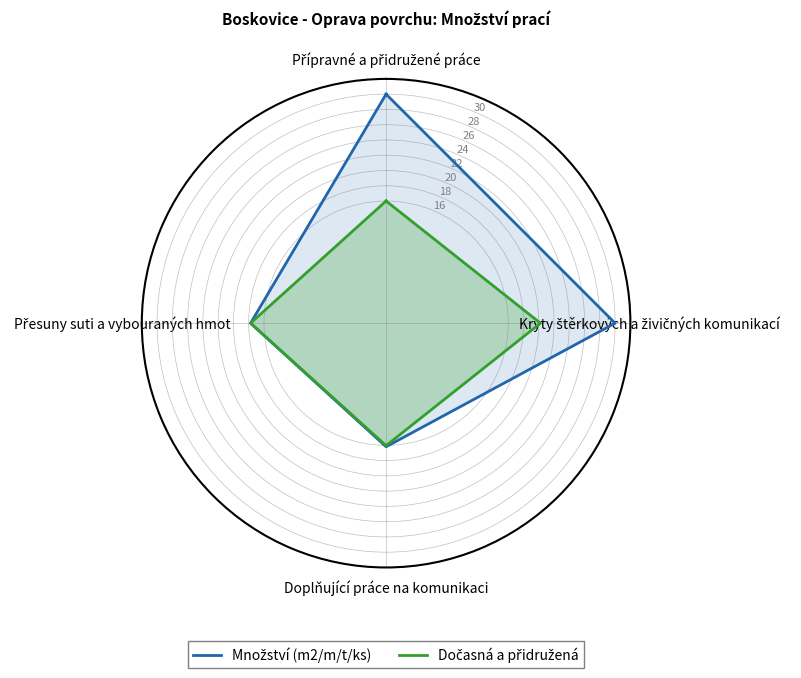

At which category is the sum across all series the highest?

Kryty štěrkových a živičných komunikací